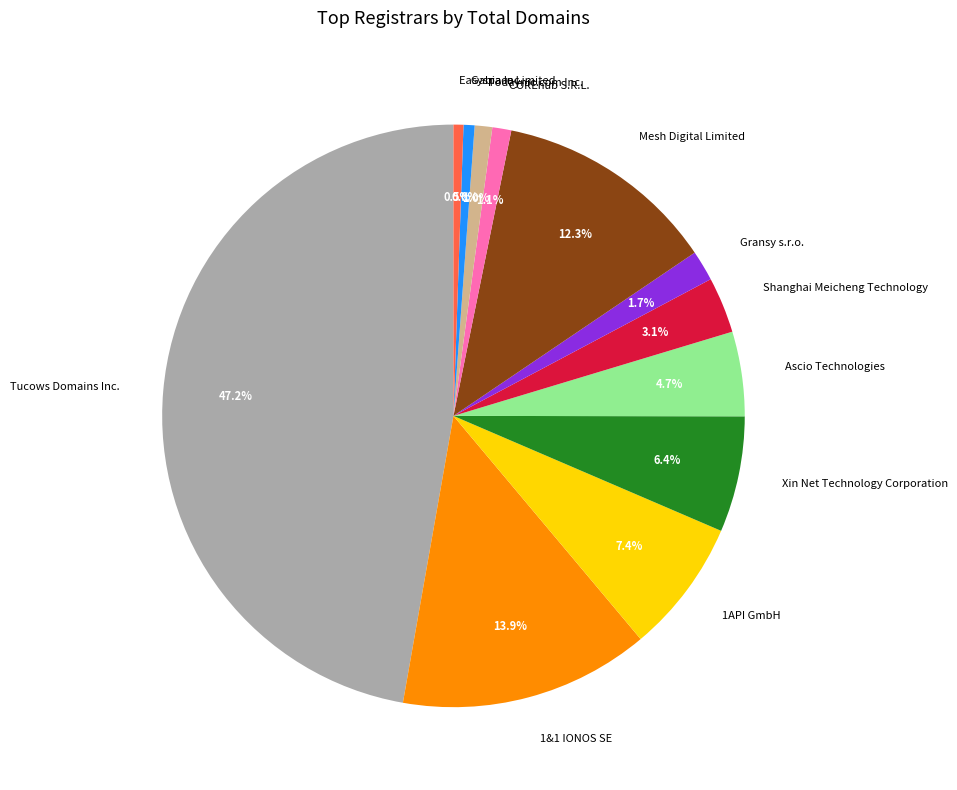

To the nearest percent, what is the average slice percentage?

8%